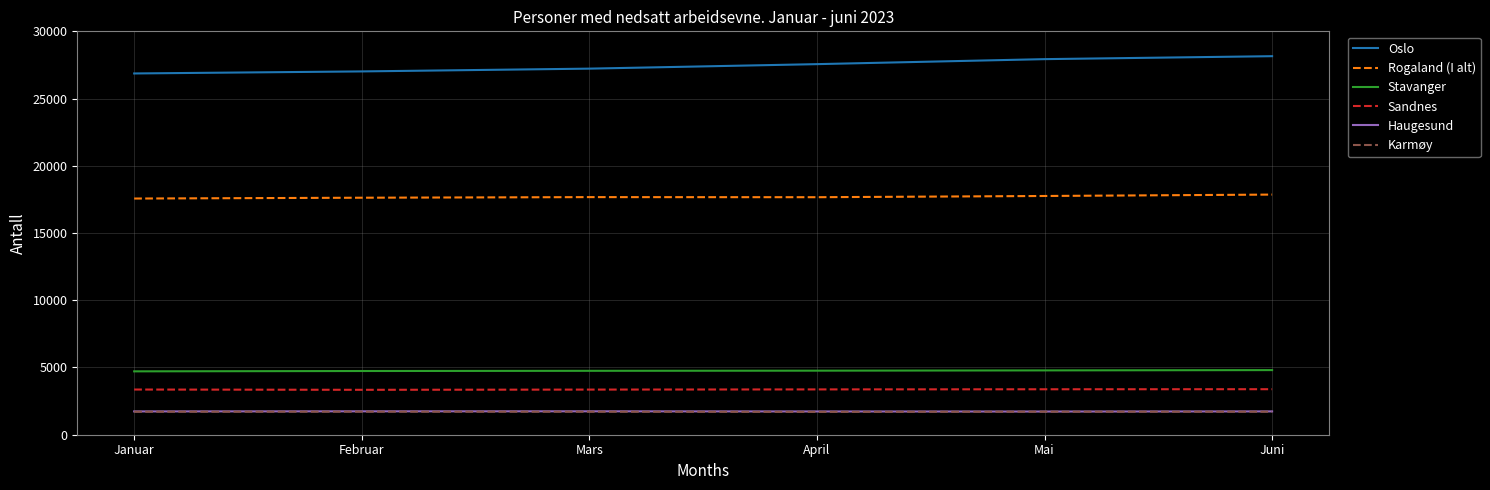

What is the spread (max minus min) of values at Februar?

25305